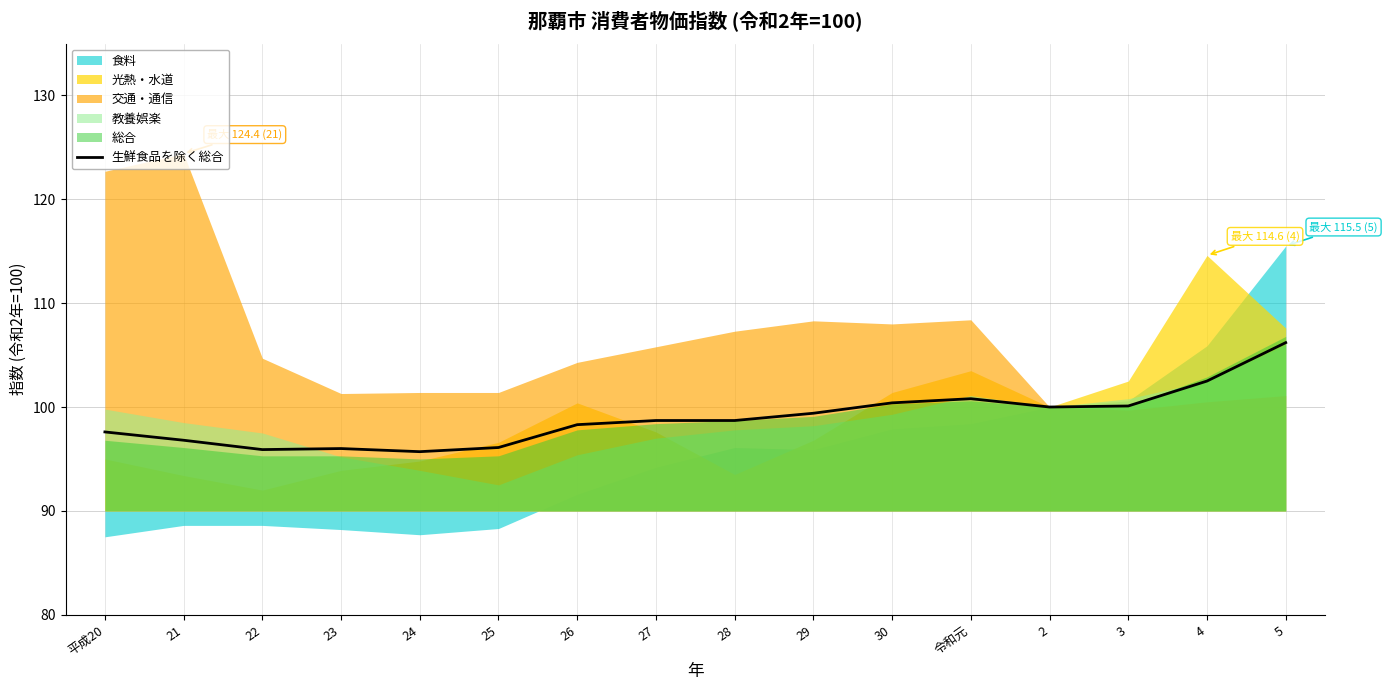

The value at 25 is 96.1. True or false?

True